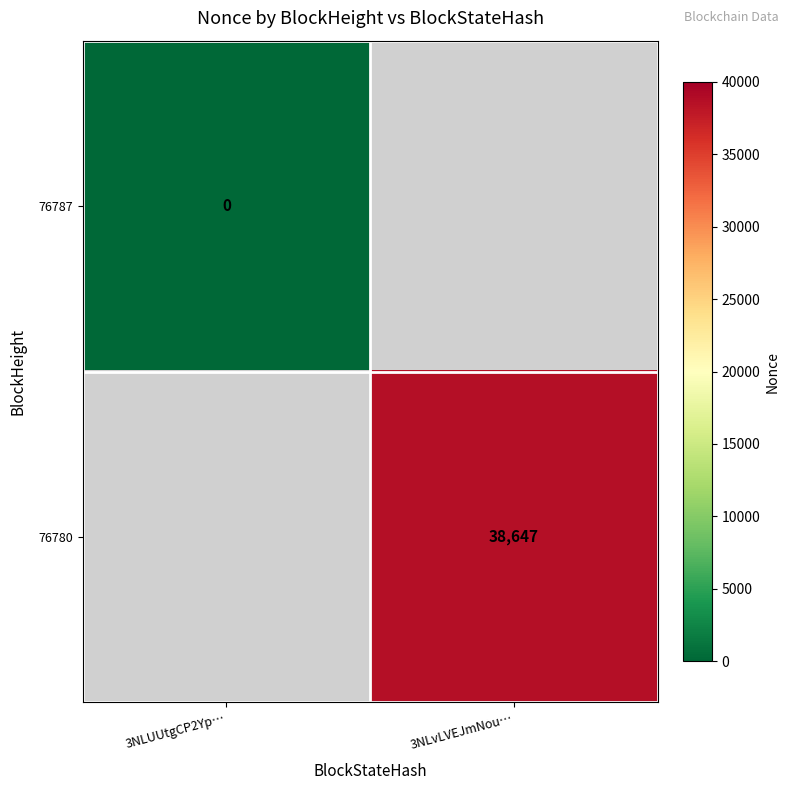

The value of 76780 at 3NLvLVEJmNou… is 38647. True or false?

True